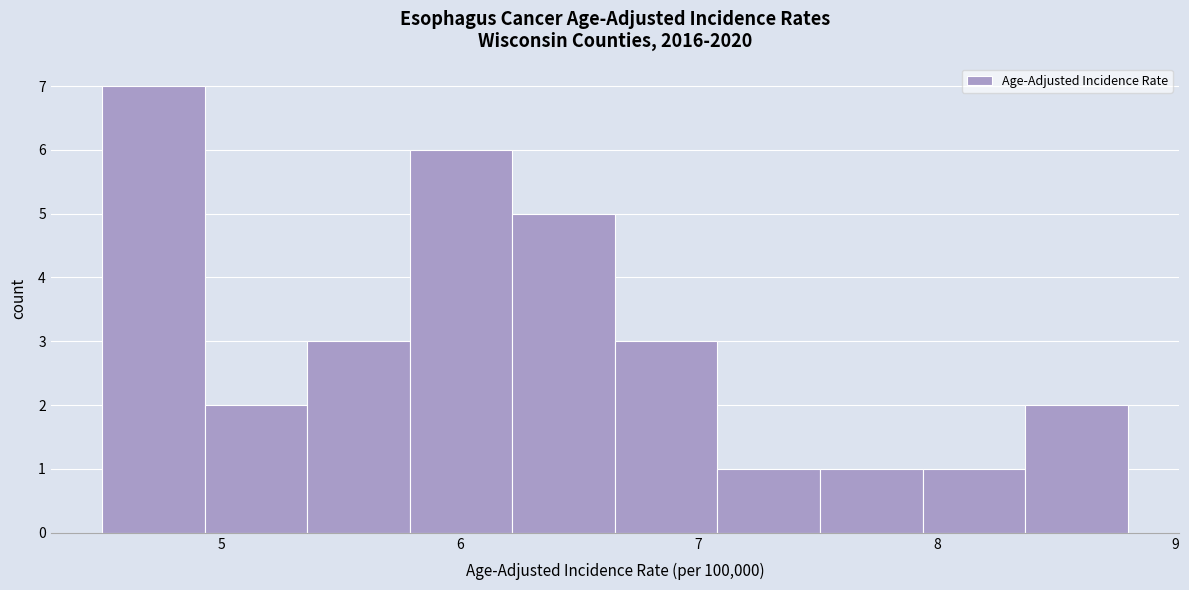

How tall is the bar that spans 4.93 to 5.36 on the x-axis? Neither the bar edges nor the heights are printed on the chart, so give them approximately, as read against the axes.

2